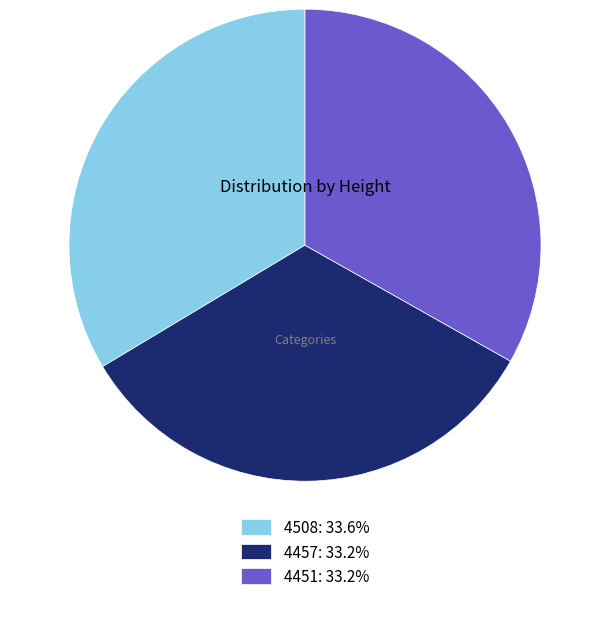

Does 4457: 33.2% account for over 50% of the chart?

No